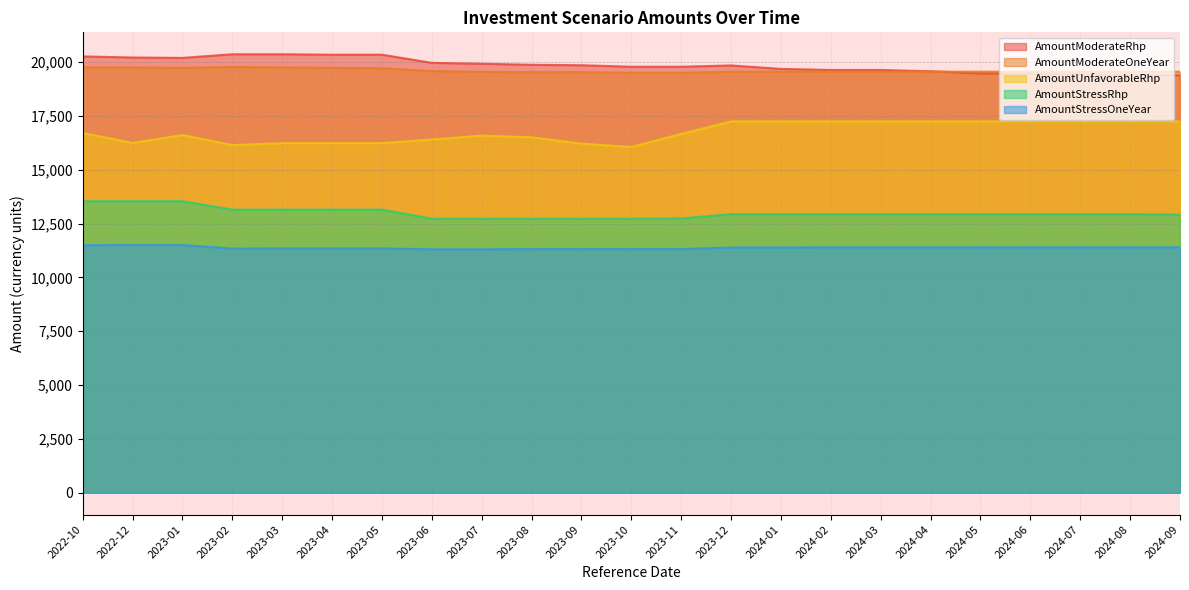

How many lines are shown in the chart?

5